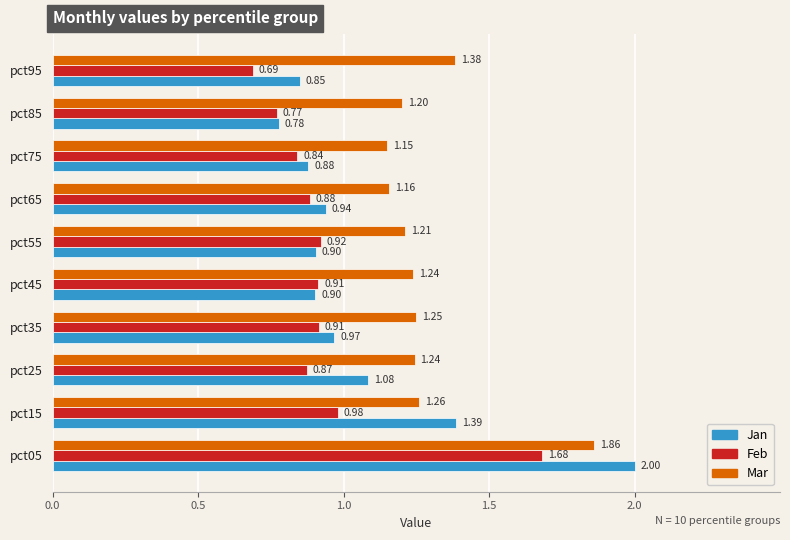

Is the value of Mar at pct05 greater than the value of Feb at pct05?

Yes